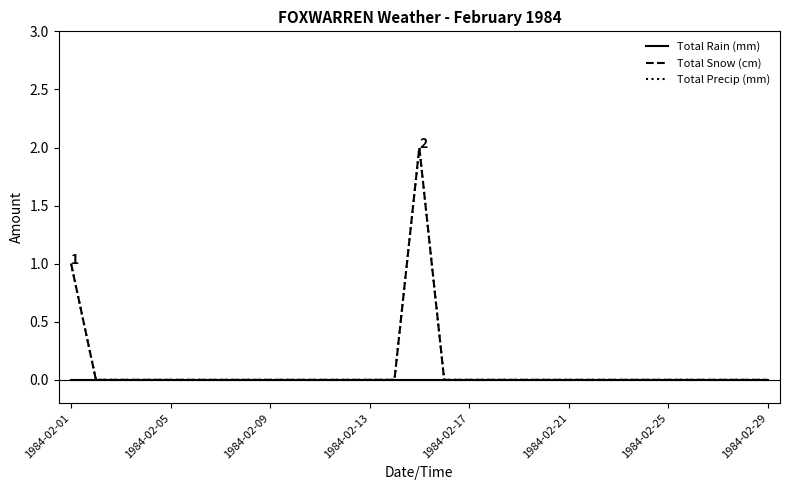

Does the chart have visible grid lines?

No